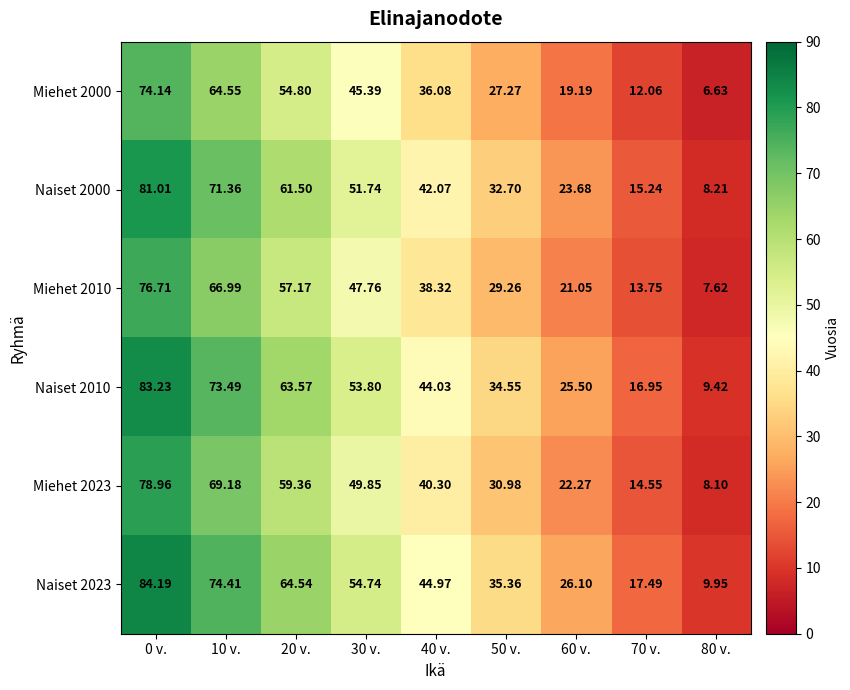

Is the value of Naiset 2010 at 20 v. greater than the value of Naiset 2023 at 40 v.?

Yes